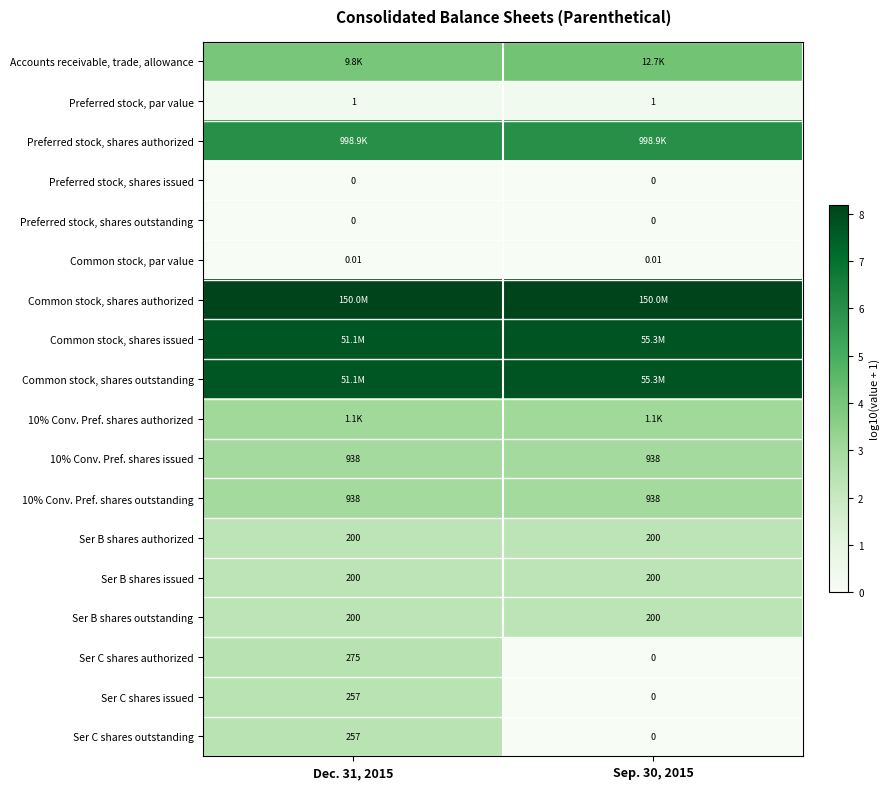

Which series has the largest total across all categories?

Common stock, shares authorized